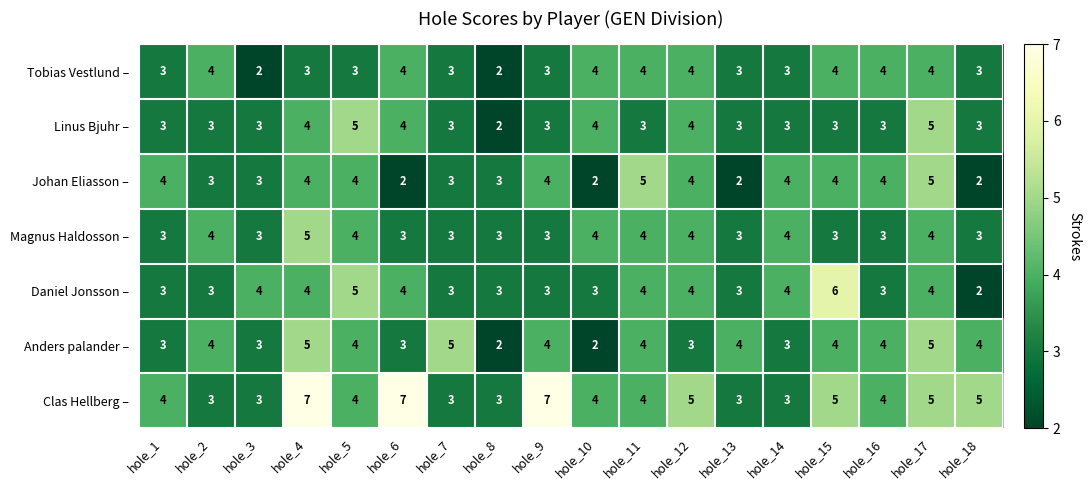

Between hole_7 and hole_11, which series saw the biggest shift?

Johan Eliasson –